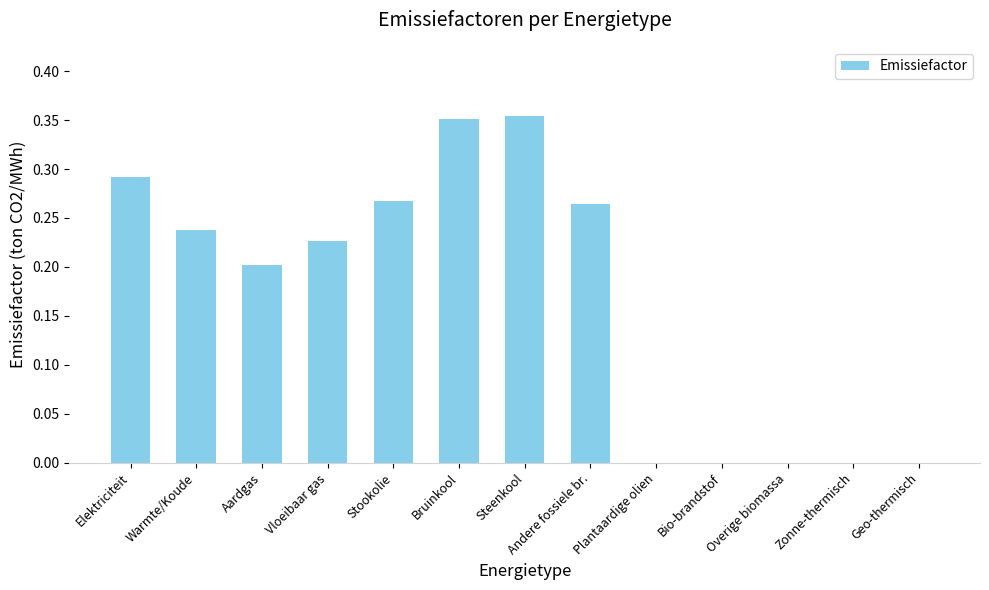

What is the change in value from Warmte/Koude to Bio-brandstof?

-0.2